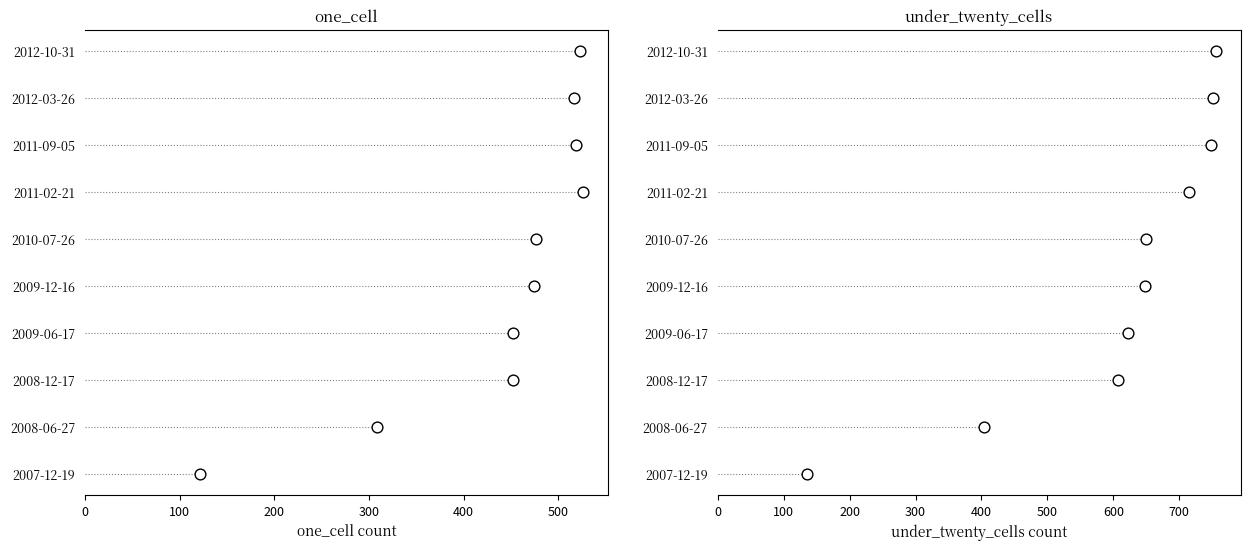

Which series reaches the minimum Y coordinate?

one_cell